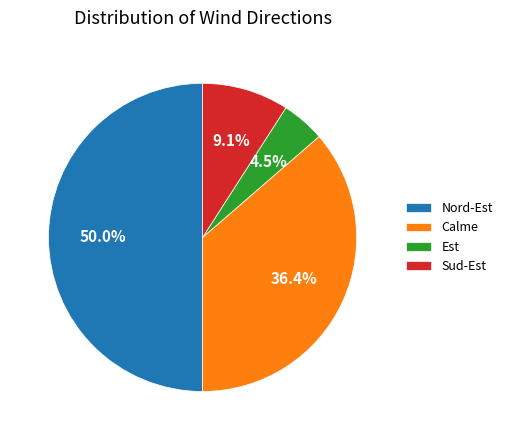

What percentage is the Sud-Est slice, to the nearest percent?

9%